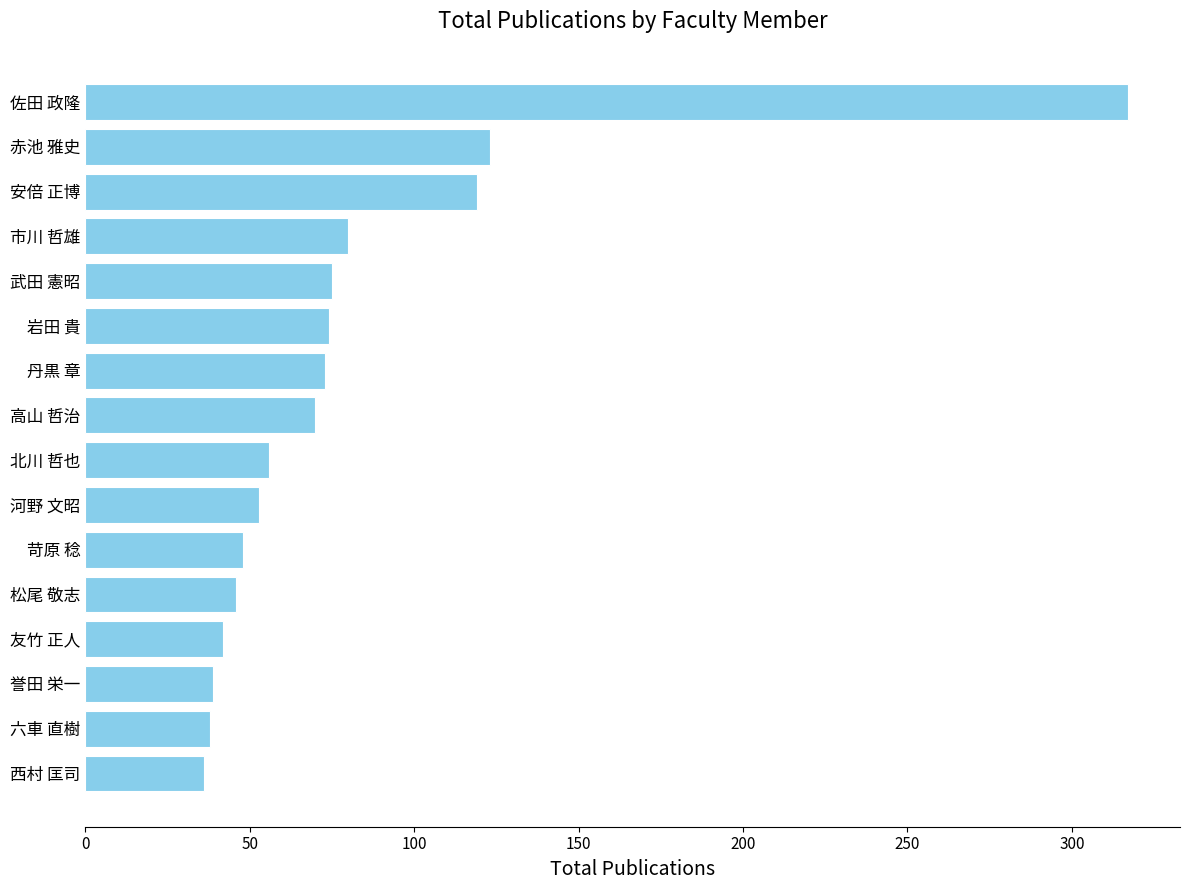

What is the sum of all values?

1289